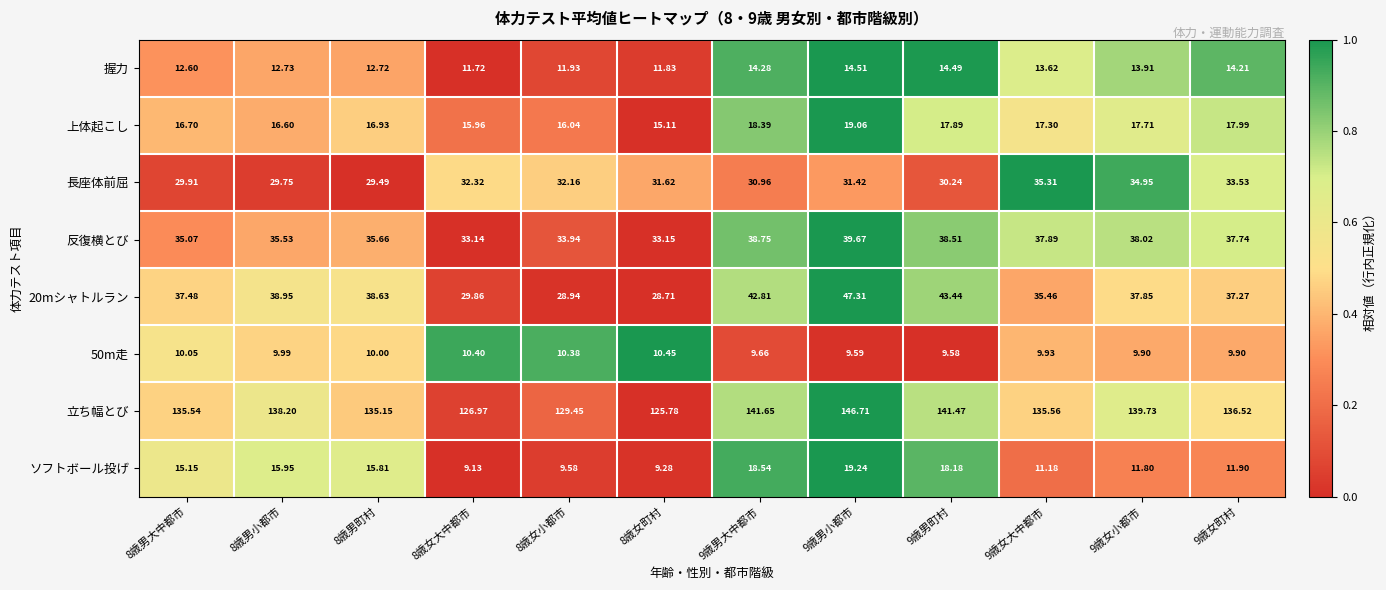

Which series has the largest total across all categories?

立ち幅とび